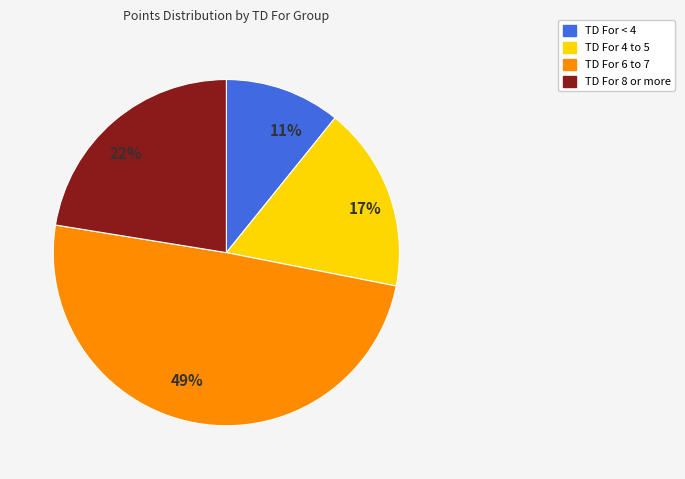

What percentage is the 11% slice, to the nearest percent?

11%